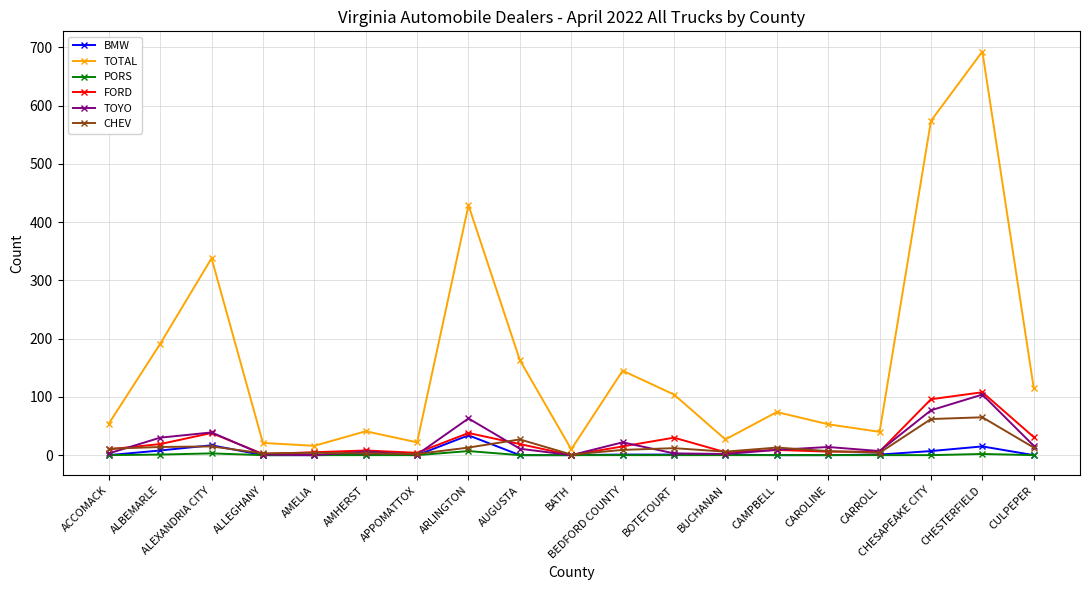

The value of TOTAL at BOTETOURT is 50. True or false?

False